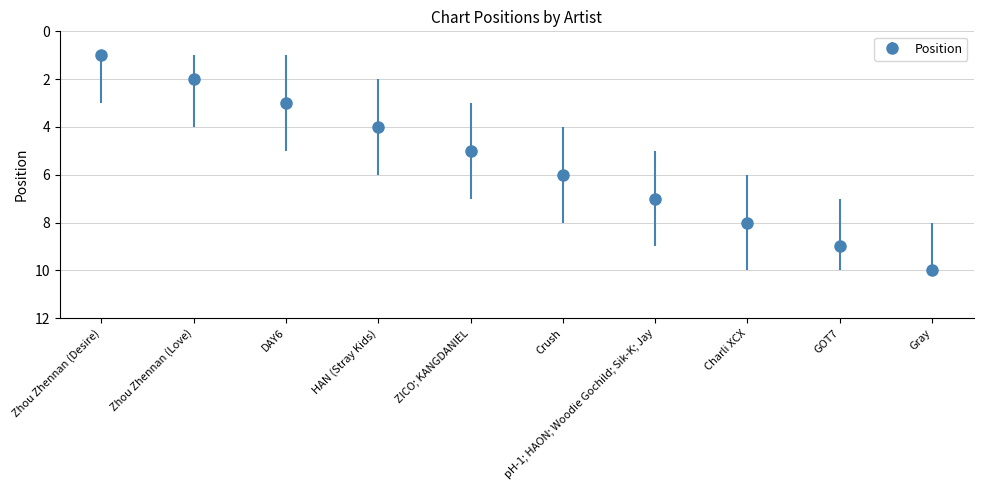

List the labels in order of value, largest first.

Gray, GOT7, Charli XCX, pH-1; HAON; Woodie Gochild; Sik-K; Jay, Crush, ZICO; KANGDANIEL, HAN (Stray Kids), DAY6, Zhou Zhennan (Love), Zhou Zhennan (Desire)